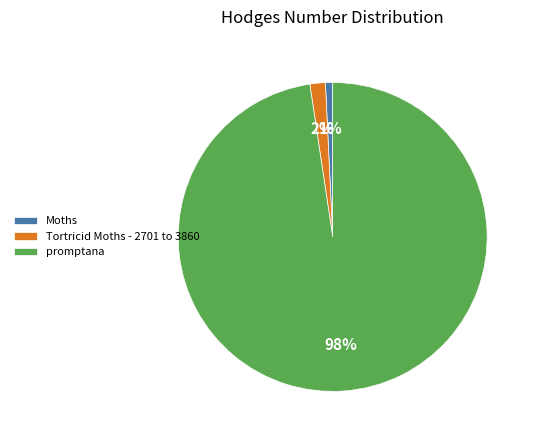

To the nearest percent, what portion does Tortricid Moths - 2701 to 3860 represent?

2%